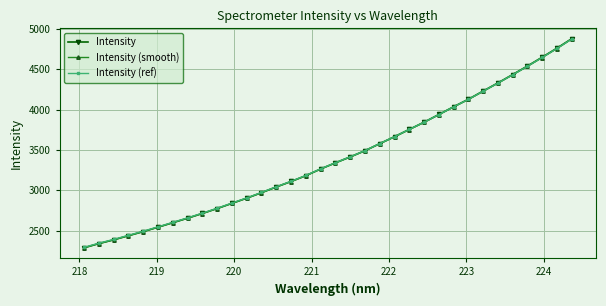

What is the minimum value shown in the chart?

2286.5